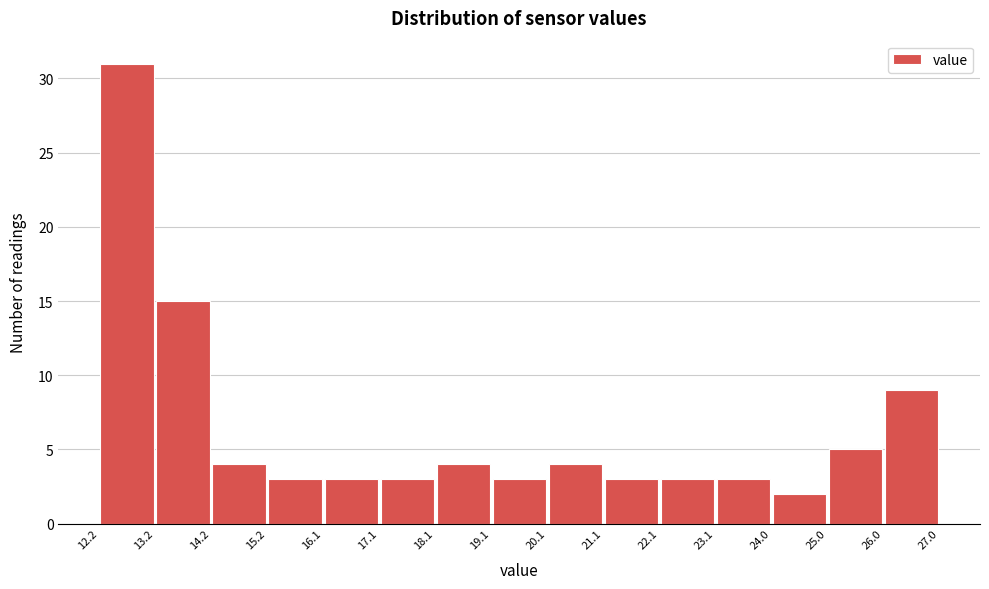

Which range on the x-axis has the tallest bar?

12.2 to 13.2